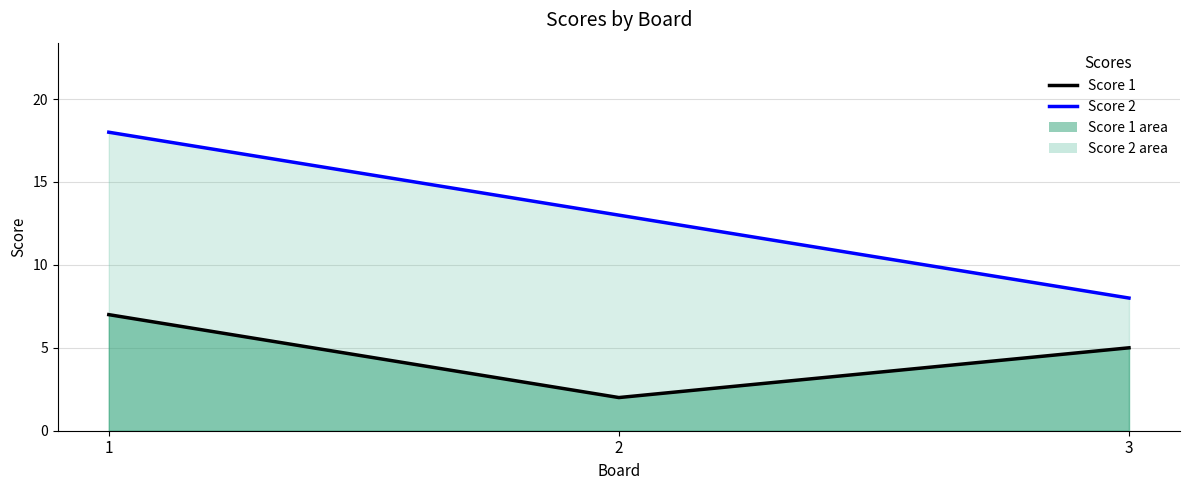

Reading left to right, list all the values displayed in this chart.

Score 2 (line): 1=18	2=13	3=8
Score 1 (line): 1=7	2=2	3=5